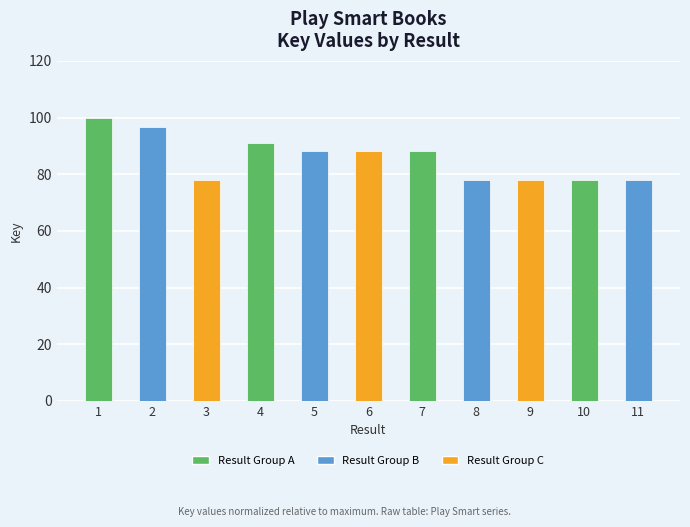

Is it true that the value at 10 is 78.0?

True